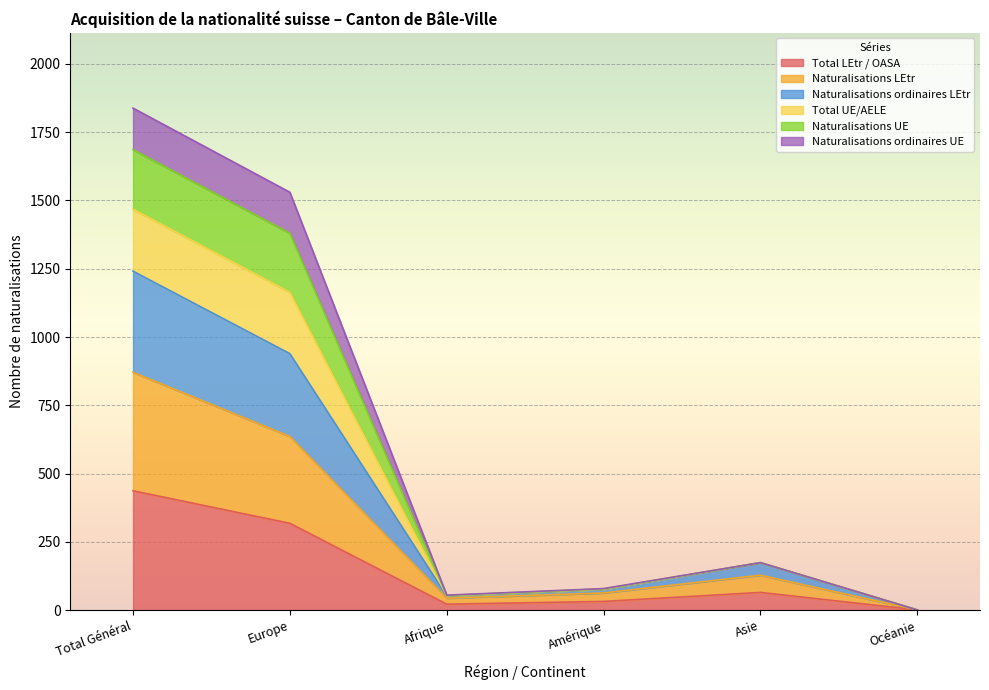

At which category does Naturalisations ordinaires LEtr reach its first local valley?

Afrique